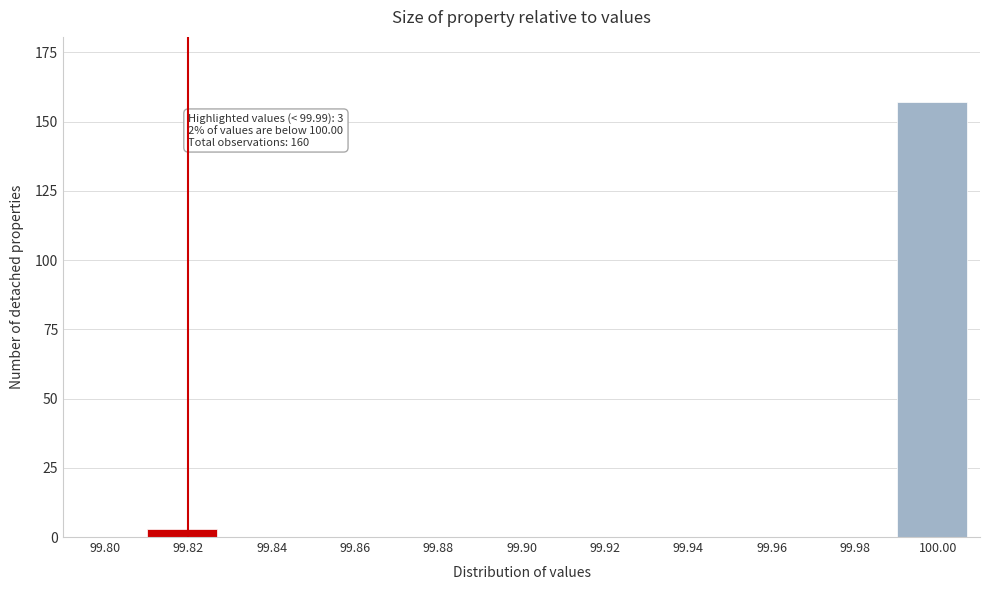

Reading left to right, list all the values displayed in this chart.

99.80=0	99.82=3	99.84=0	99.86=0	99.88=0	99.90=0	99.92=0	99.94=0	99.96=0	99.98=0	100.00=157